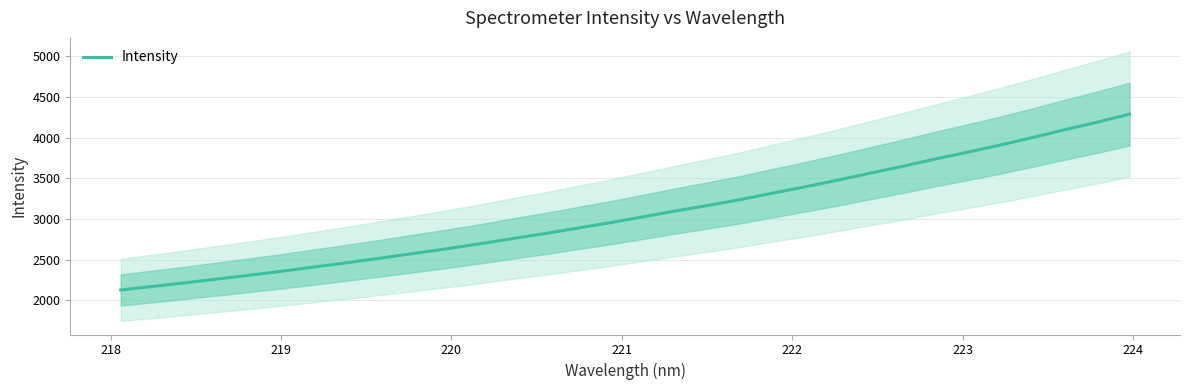

What is the lowest value of the Intensity series?

2125.7